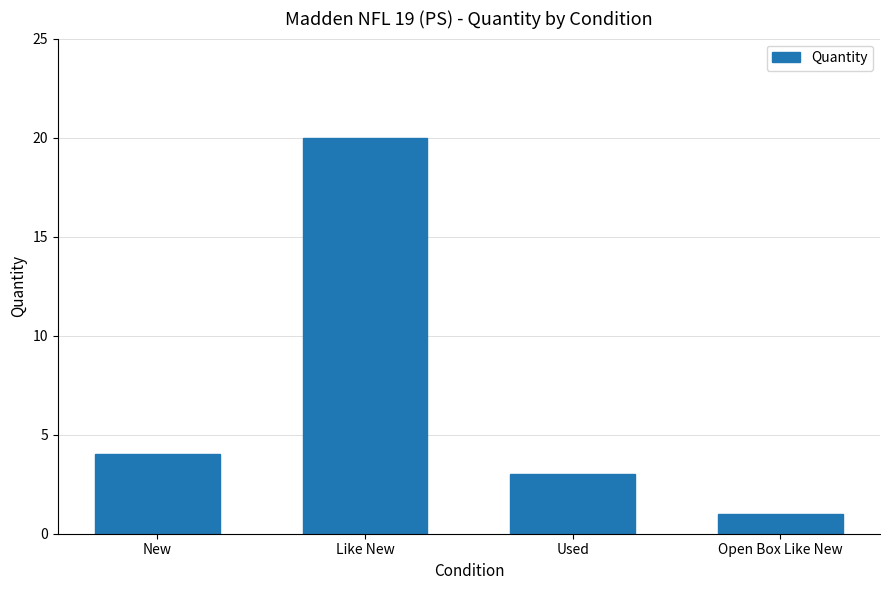

Count the number of categories in the chart.

4